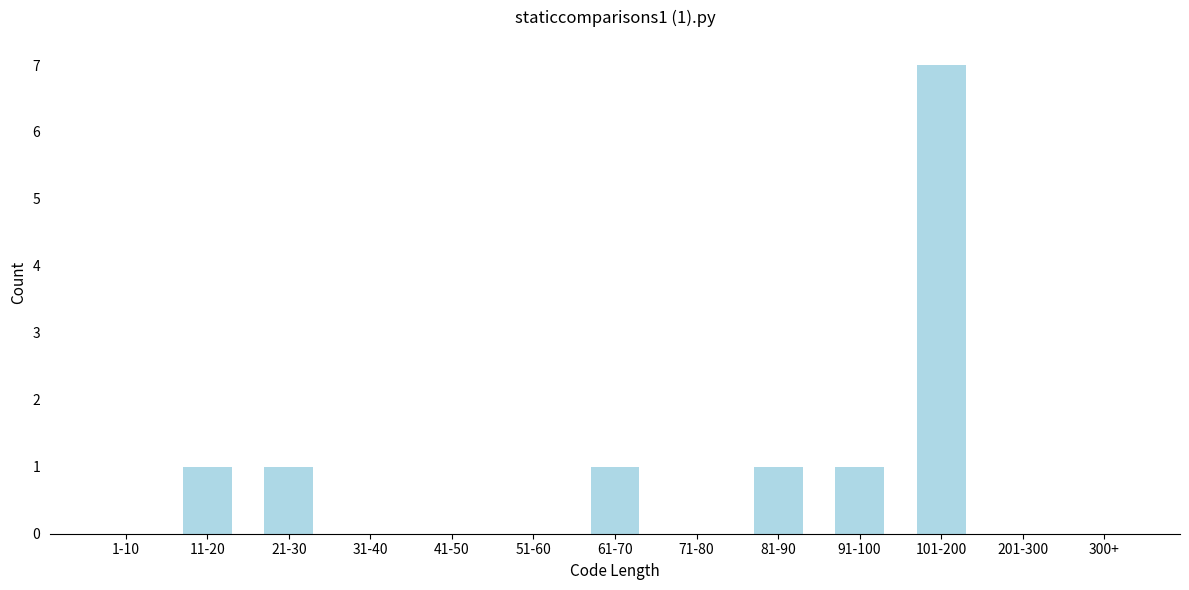

Reading left to right, extract all data points from this chart.

1-10=0	11-20=1	21-30=1	31-40=0	41-50=0	51-60=0	61-70=1	71-80=0	81-90=1	91-100=1	101-200=7	201-300=0	300+=0